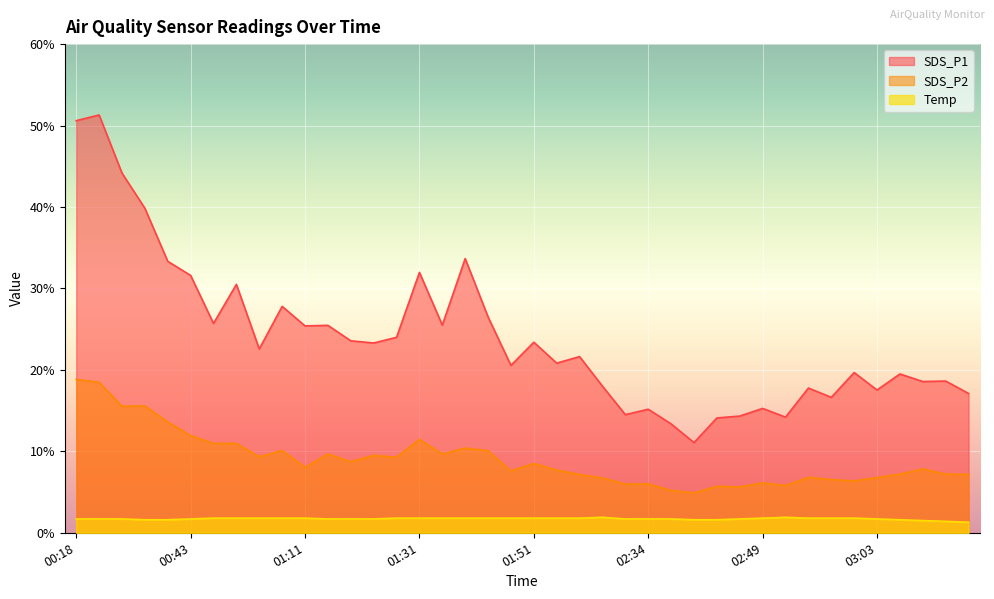

What is the smallest value displayed?

1.3